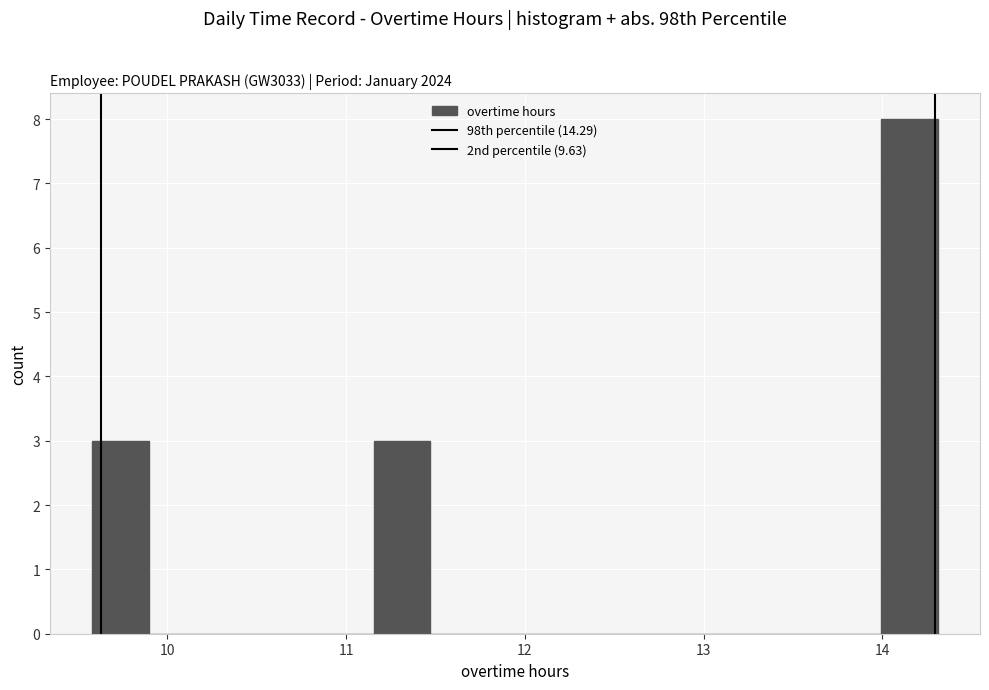

Around what value on the x-axis is the tallest bar? Give the approximate position of its centre, as read against the axis.

14.2